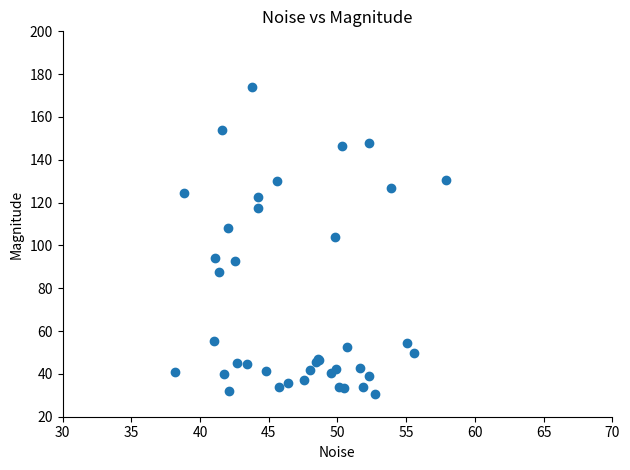

What Y value in the scatter plot is closest to 102?

104.0